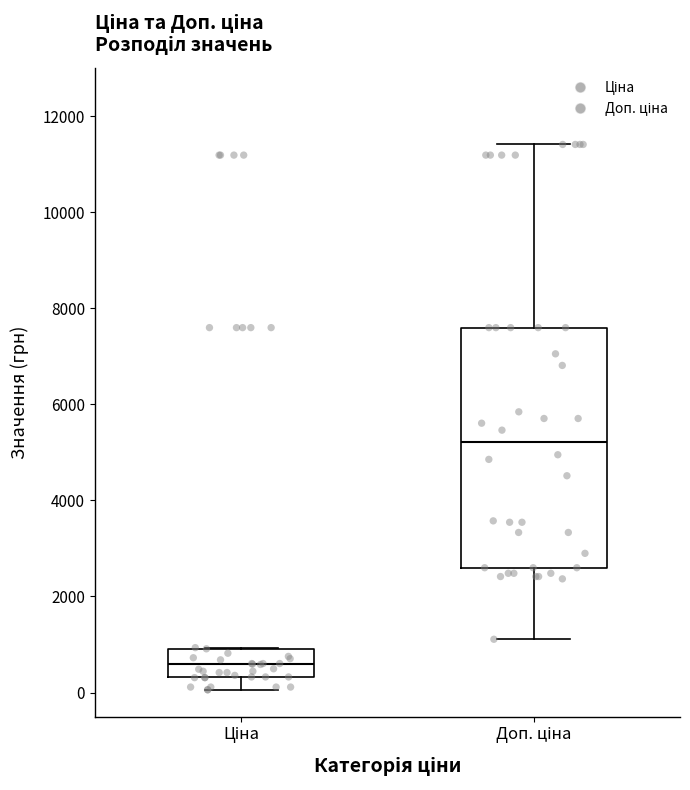

Reading left to right, transcribe this box plot: for each box, give where its median line is, the range the box spans, and where its two whiskers end, as read against the y-axis. The values are not printed on the chart, so give them approximately, as read against the axis.

Ціна: median 600, box 400 to 1000, whiskers 0 to 1000
Доп. ціна: median 5200, box 2600 to 7600, whiskers 1200 to 11400